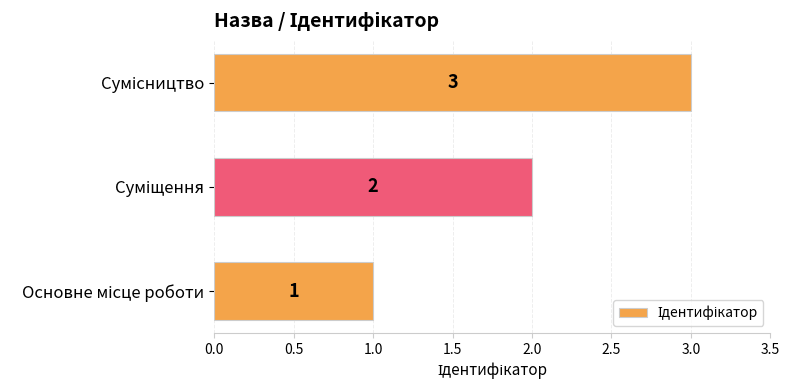

Count the values in the range 1 to 3.

3